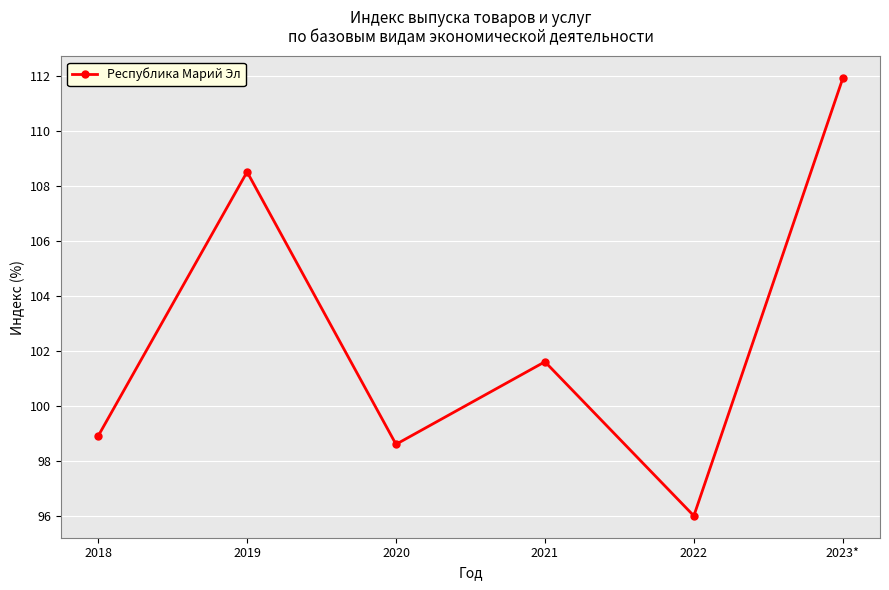

How many series are shown in this chart?

1